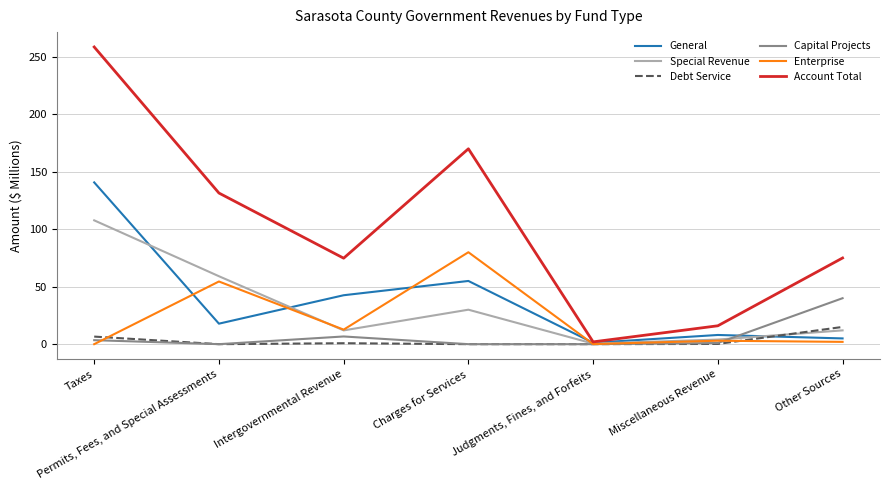

In Account Total, how many points are higher than both neighbors (excluding endpoints)?

1